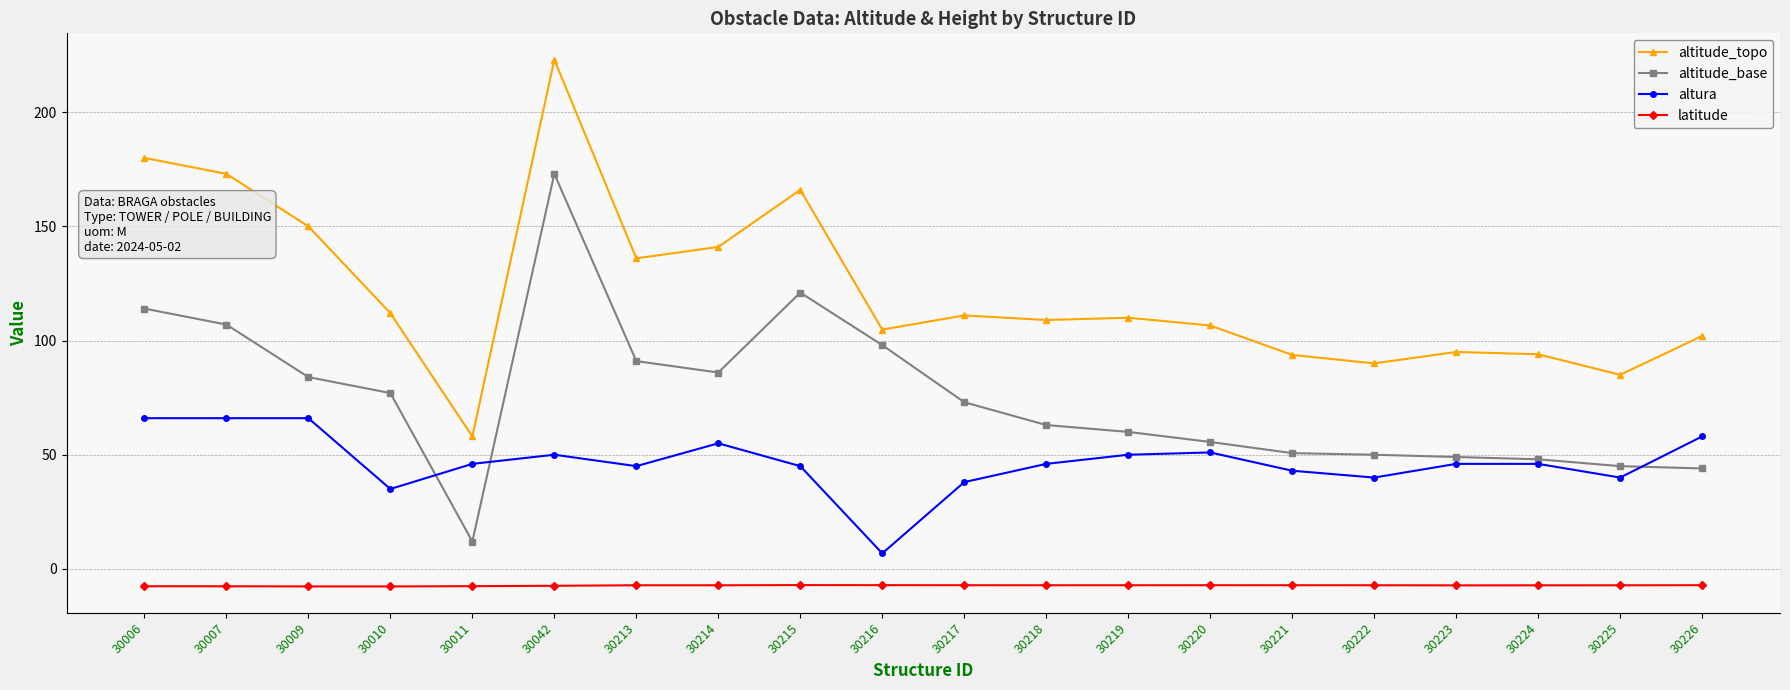

True or false: latitude and altitude_base cross at least once.

False